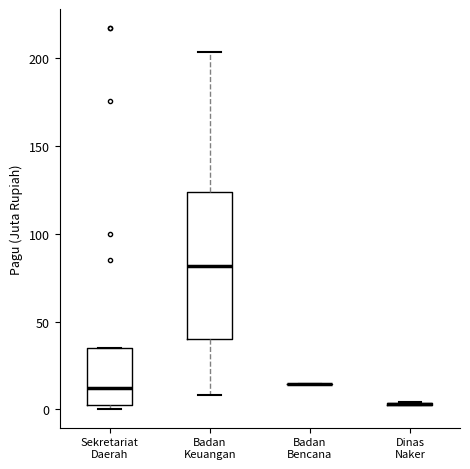

Where is the upper edge of the box for Badan Keuangan on the y-axis? The values are not printed on the chart, so give them approximately, as read against the axis.

125